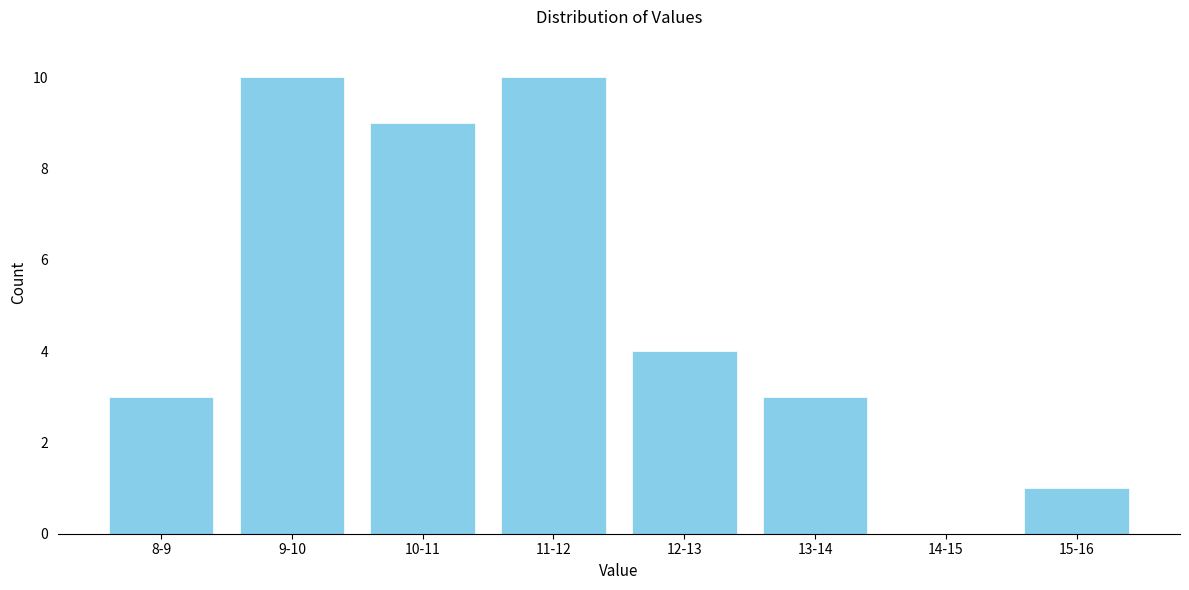

Reading left to right, transcribe all the data shown in this chart.

8-9=3	9-10=10	10-11=9	11-12=10	12-13=4	13-14=3	14-15=0	15-16=1